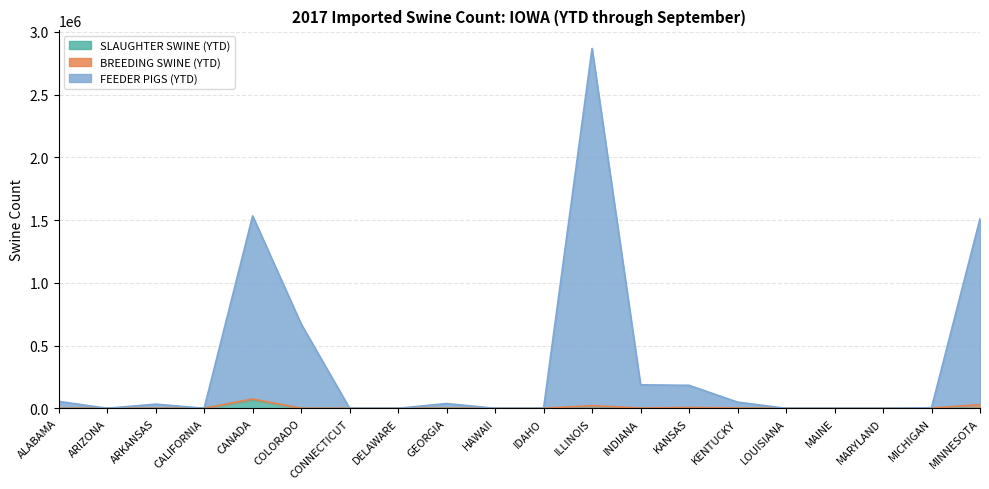

What is the maximum value shown in the chart?

2867914